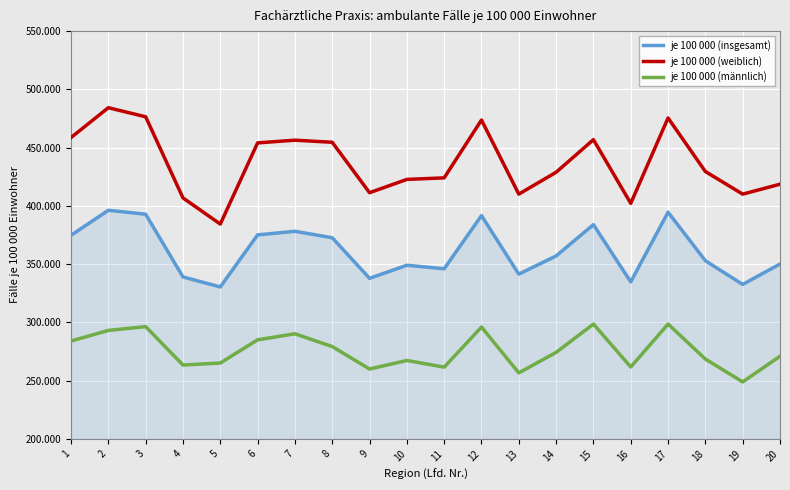

Which series has the largest range (max minus min)?

je 100 000 (weiblich)